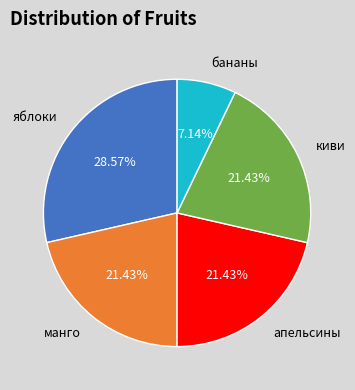

Which category has the smallest portion of the pie?

бананы